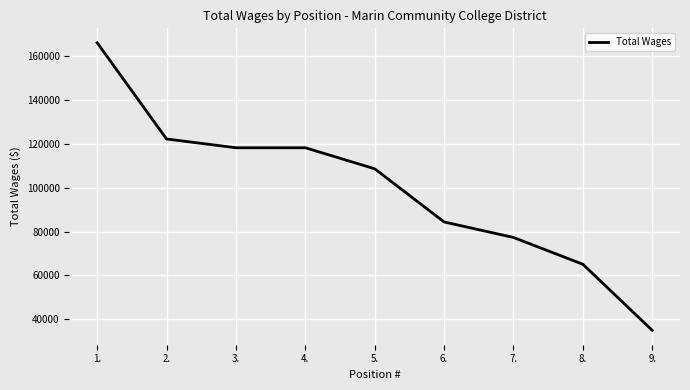

Between 2. and 5., which is larger?

2.